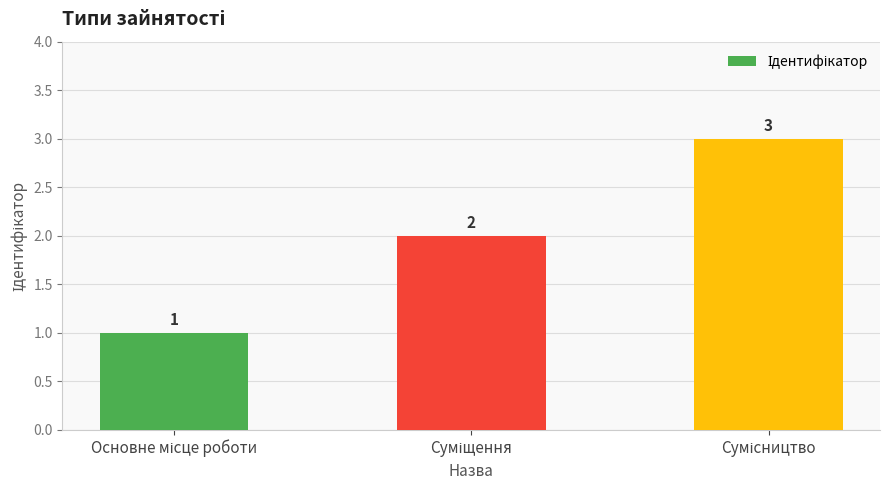

Count the values in the range 1 to 3.

3